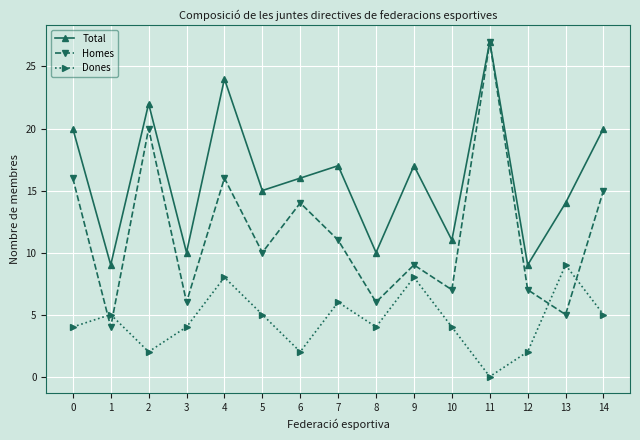

Is this an area chart (filled region under the line)?

No